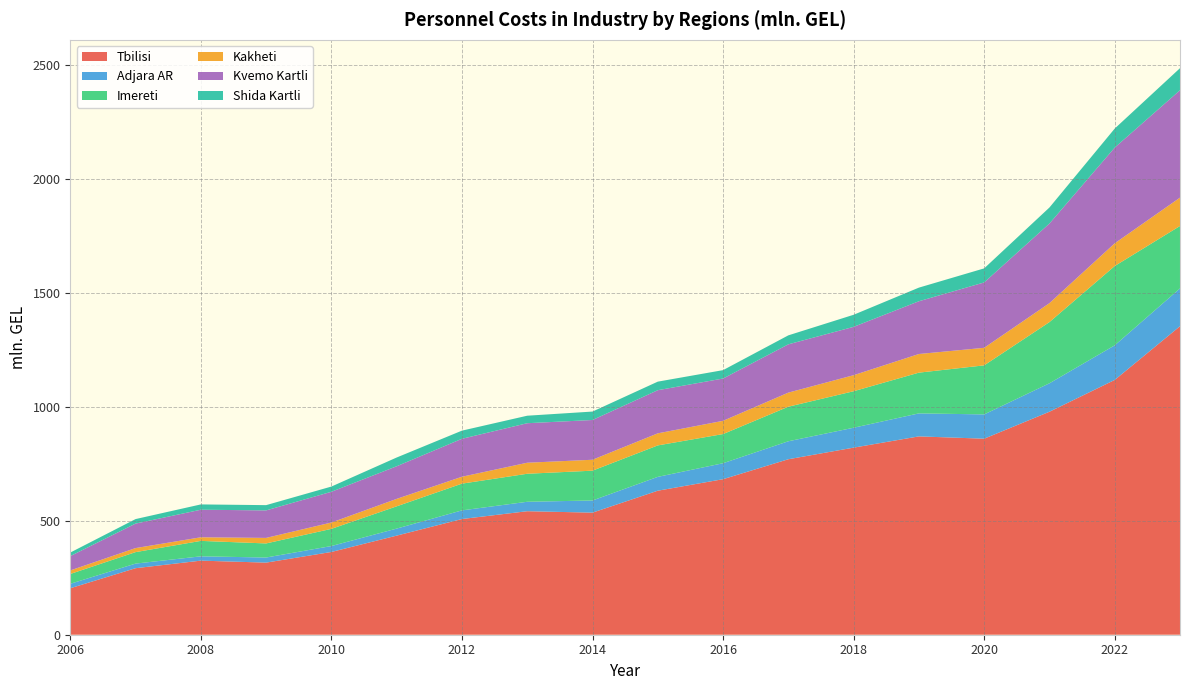

Reading right to left, extract all data points from this chart.

Tbilisi: 2023=1354.2	2022=1118.4	2021=978.8	2020=860.5	2019=870.6	2018=821.2	2017=770.3	2016=682.7	2015=632.2	2014=535.9	2013=542.2	2012=507.9	2011=435.0	2010=363.3	2009=316.5	2008=325.2	2007=292.0	2006=204.0
Adjara AR: 2023=166.0	2022=151.9	2021=124.9	2020=106.6	2019=101.0	2018=87.4	2017=78.9	2016=70.1	2015=60.7	2014=53.4	2013=41.4	2012=38.0	2011=30.9	2010=26.0	2009=22.4	2008=18.9	2007=20.2	2006=19.6
Imereti: 2023=274.0	2022=348.1	2021=268.6	2020=215.3	2019=178.8	2018=160.2	2017=151.7	2016=128.0	2015=138.1	2014=130.8	2013=123.0	2012=117.4	2011=97.7	2010=75.4	2009=61.8	2008=67.8	2007=50.4	2006=43.1
Kakheti: 2023=124.4	2022=99.7	2021=83.2	2020=77.0	2019=81.8	2018=70.4	2017=61.8	2016=58.1	2015=53.0	2014=47.9	2013=48.4	2012=30.3	2011=32.7	2010=27.8	2009=24.3	2008=15.8	2007=17.7	2006=15.5
Kvemo Kartli: 2023=471.5	2022=420.2	2021=349.4	2020=287.0	2019=231.6	2018=212.2	2017=212.0	2016=185.7	2015=189.4	2014=174.5	2013=173.4	2012=166.6	2011=143.2	2010=135.0	2009=120.7	2008=121.0	2007=107.5	2006=62.9
Shida Kartli: 2023=96.8	2022=83.5	2021=70.4	2020=61.7	2019=59.8	2018=53.0	2017=39.4	2016=36.8	2015=37.6	2014=37.0	2013=33.0	2012=35.8	2011=38.4	2010=22.9	2009=23.1	2008=23.3	2007=19.8	2006=15.6